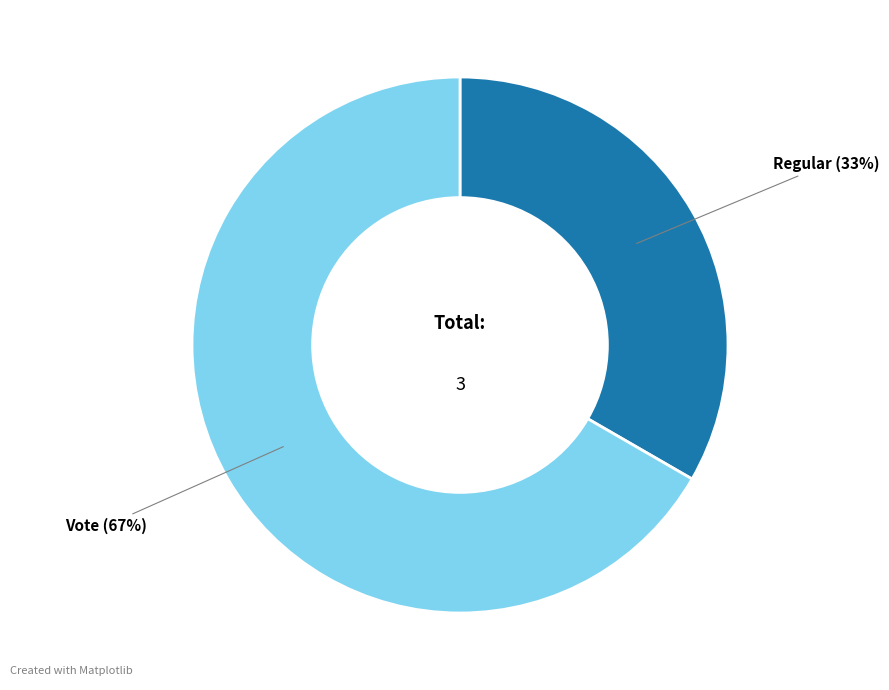

Between Vote and Regular, which is larger?

Vote